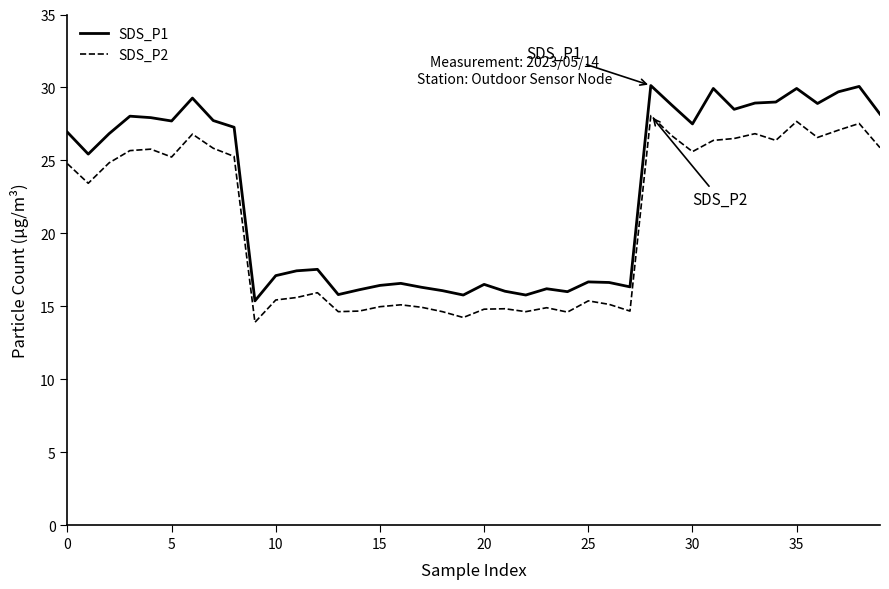

Which series has the widest spread of values?

SDS_P1